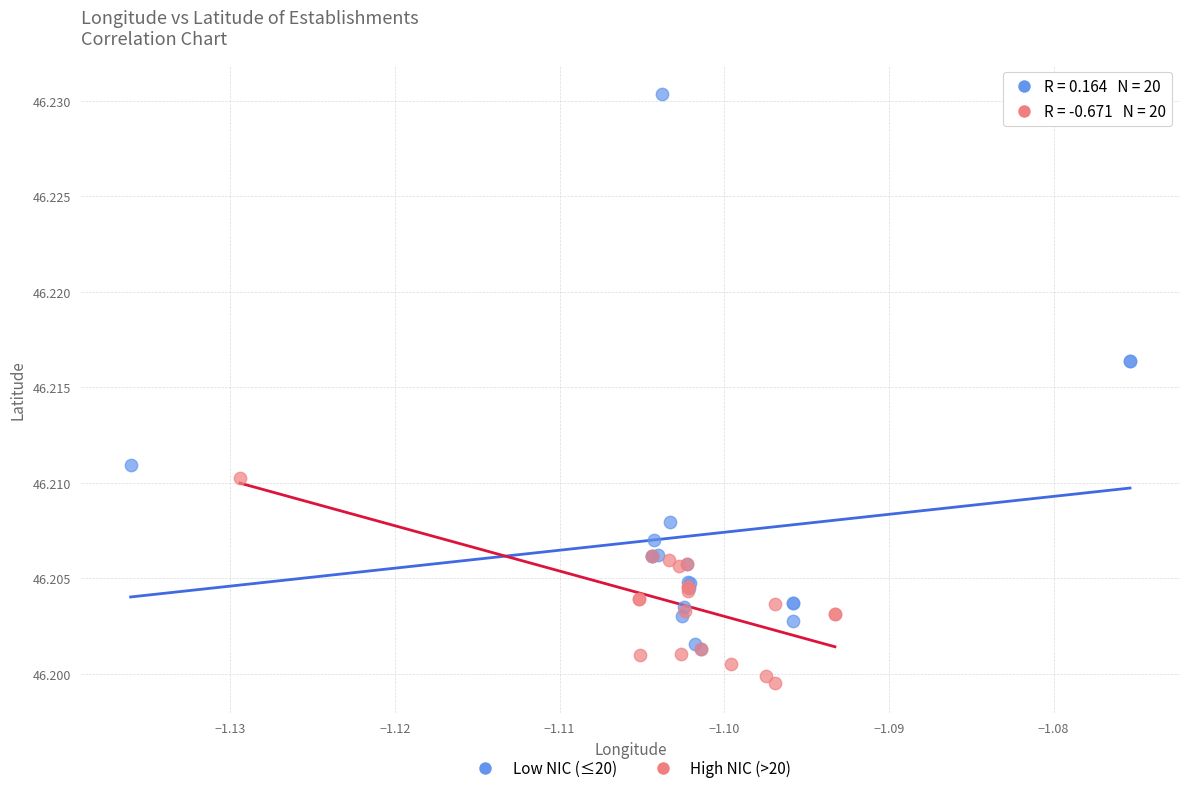

Which series reaches the minimum Y coordinate?

High NIC (>20)